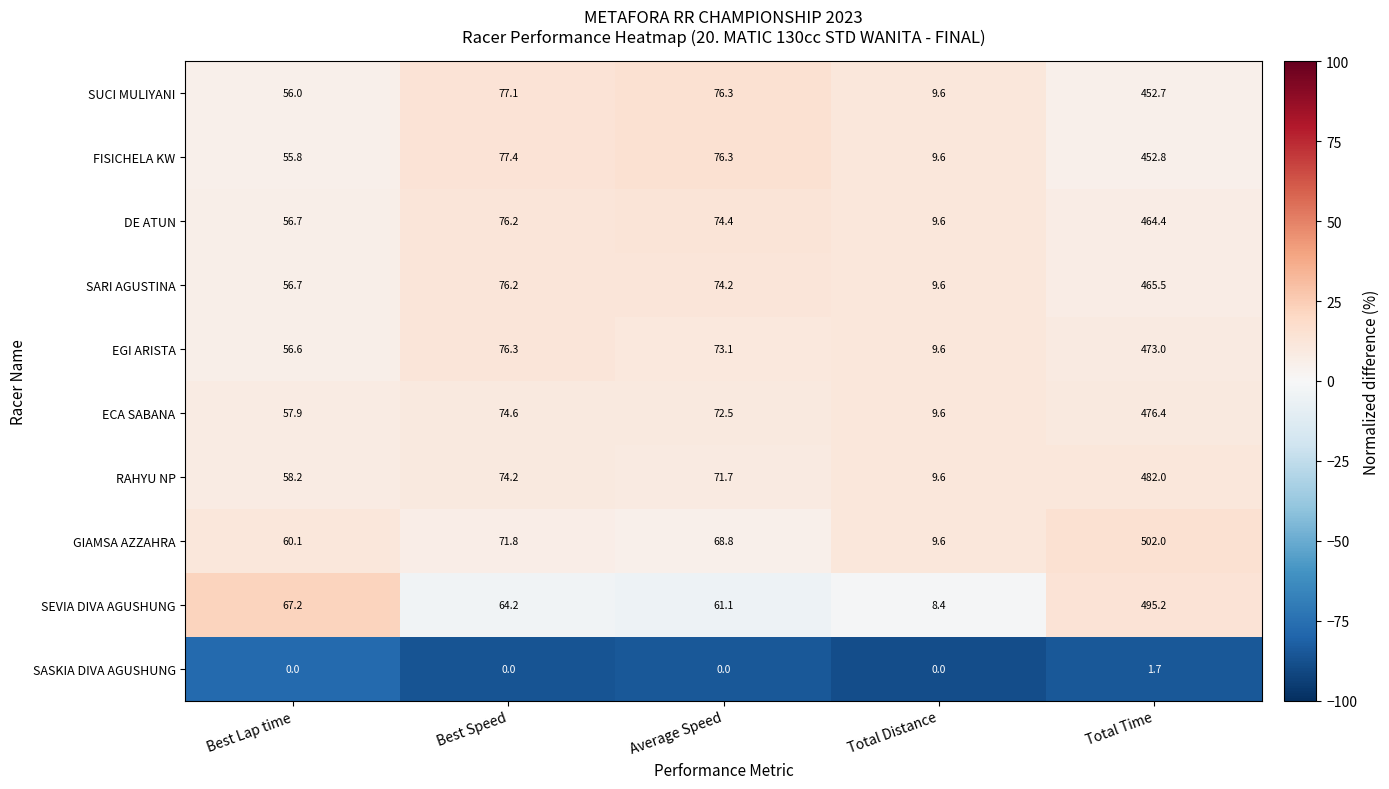

The value of SASKIA DIVA AGUSHUNG at Best Lap time is 0.0. True or false?

True